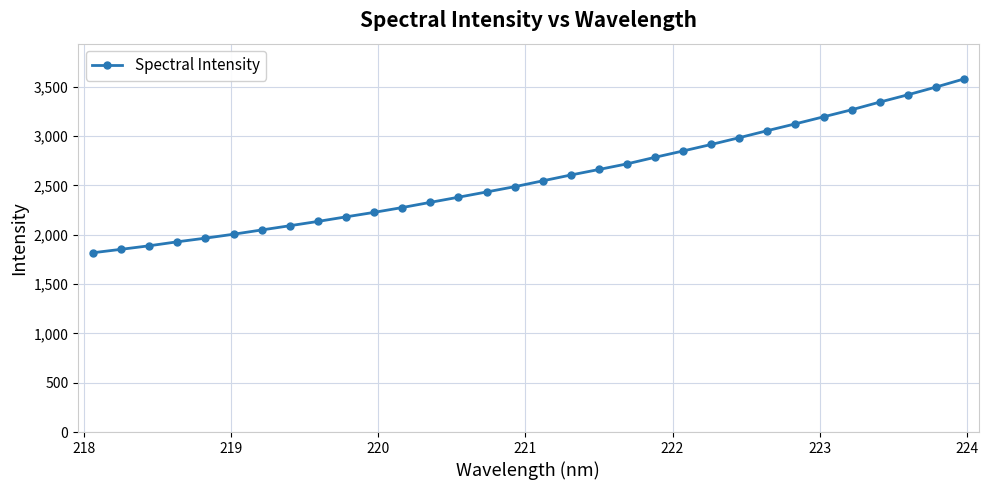

What is the maximum value shown in the chart?

3578.6